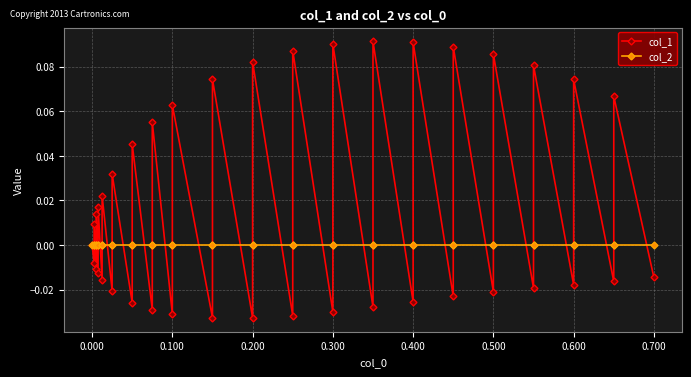

Is the value of col_2 at 0.400 greater than the value of col_1 at 34?

No